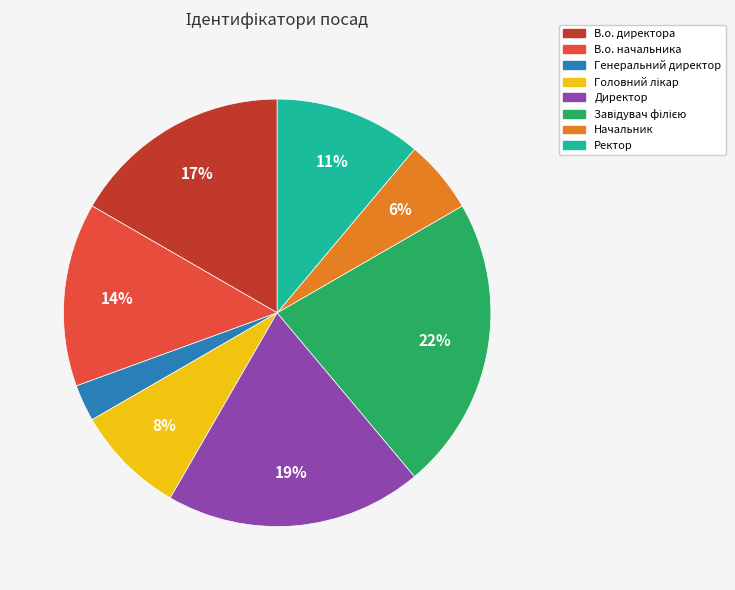

Combined, do В.о. начальника and Начальник account for over 50%?

No